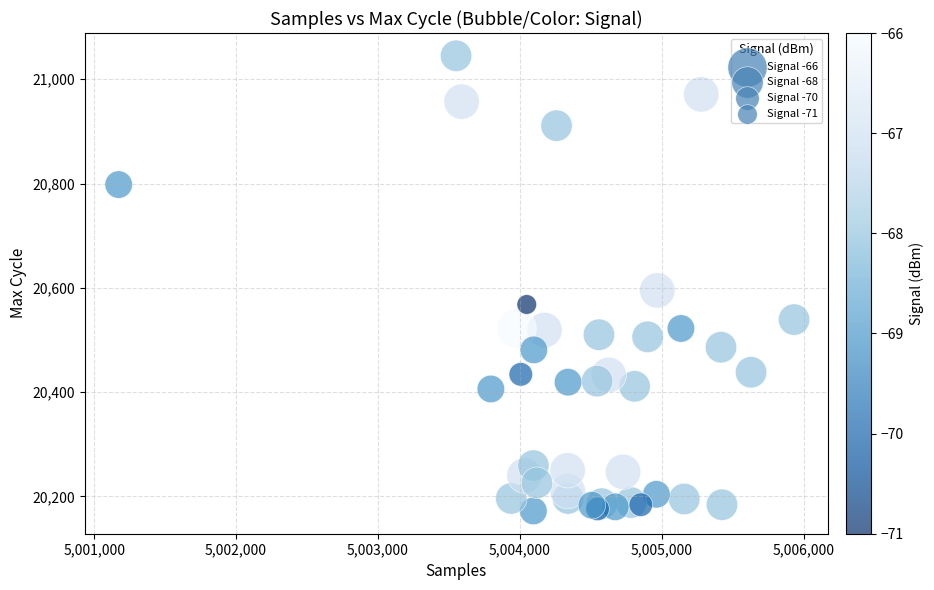

What Y value in the scatter plot is closest to 20608?

20595